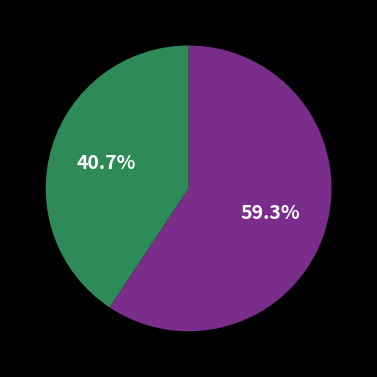

Does any single category account for the majority?

Yes